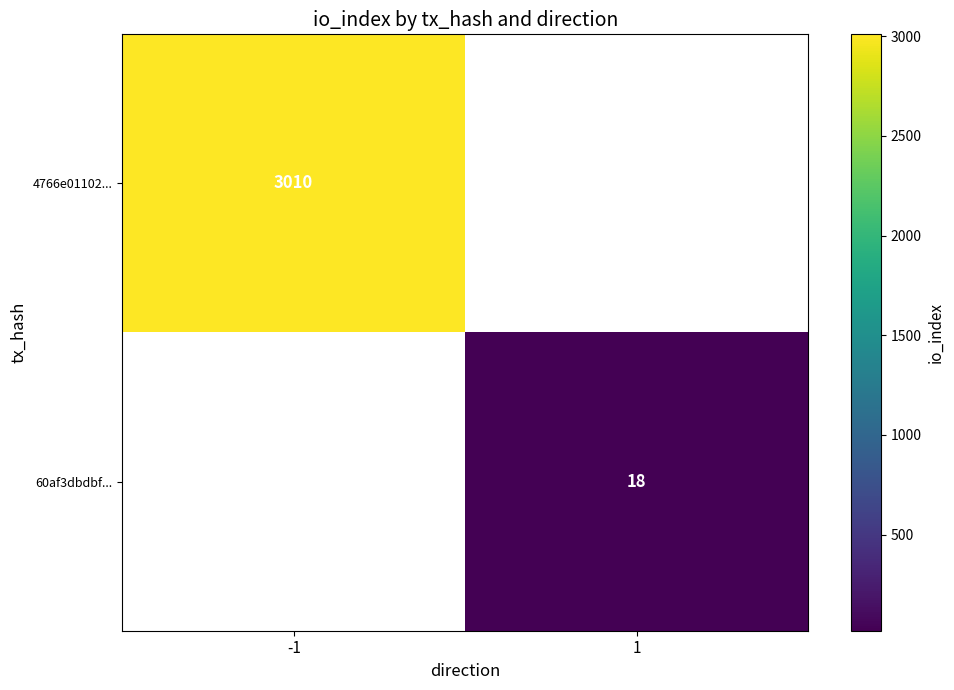

How many series are shown in this chart?

2